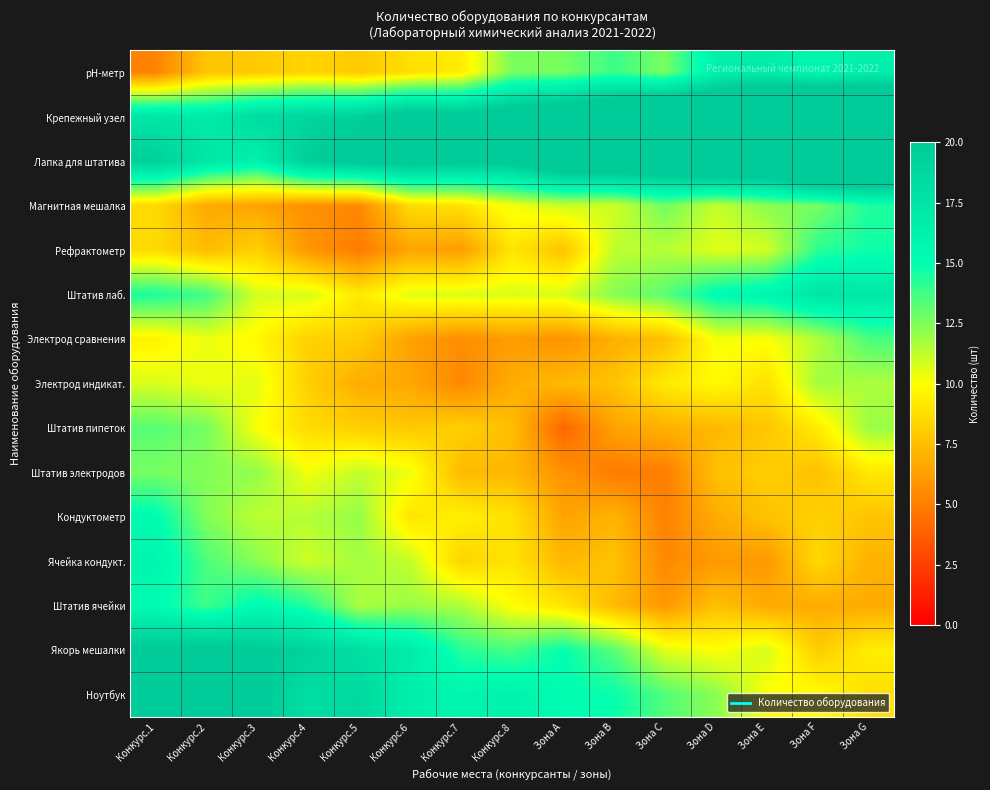

Reading left to right, extract all data points from this chart.

рН-метр: Конкурс.1=5.1	Конкурс.2=7.7	Конкурс.3=7.9	Конкурс.4=8.4	Конкурс.5=7.9	Конкурс.6=8.8	Конкурс.7=9.3	Конкурс.8=12.6	Зона A=12.7	Зона B=13.8	Зона C=12.6	Зона D=16.3	Зона E=16.8	Зона F=15.8	Зона G=16.5
Крепежный узел: Конкурс.1=17.4	Конкурс.2=16.9	Конкурс.3=18.4	Конкурс.4=19.0	Конкурс.5=19.4	Конкурс.6=21.3	Конкурс.7=20.7	Конкурс.8=22.0	Зона A=23.1	Зона B=24.2	Зона C=26.1	Зона D=25.2	Зона E=27.0	Зона F=28.1	Зона G=27.3
Лапка для штатива: Конкурс.1=19.5	Конкурс.2=17.4	Конкурс.3=16.2	Конкурс.4=19.7	Конкурс.5=20.6	Конкурс.6=21.0	Конкурс.7=20.3	Конкурс.8=20.6	Зона A=23.2	Зона B=23.3	Зона C=23.2	Зона D=25.2	Зона E=24.7	Зона F=28.2	Зона G=27.1
Магнитная мешалка: Конкурс.1=8.6	Конкурс.2=6.6	Конкурс.3=6.4	Конкурс.4=5.6	Конкурс.5=5.4	Конкурс.6=8.6	Конкурс.7=8.9	Конкурс.8=10.2	Зона A=11.0	Зона B=10.9	Зона C=12.8	Зона D=11.1	Зона E=12.3	Зона F=12.7	Зона G=14.4
Рефрактометр: Конкурс.1=8.6	Конкурс.2=7.4	Конкурс.3=8.2	Конкурс.4=5.9	Конкурс.5=4.8	Конкурс.6=6.5	Конкурс.7=6.1	Конкурс.8=9.0	Зона A=7.7	Зона B=11.2	Зона C=11.5	Зона D=10.6	Зона E=10.9	Зона F=14.2	Зона G=14.7
Штатив лаб.: Конкурс.1=14.5	Конкурс.2=13.7	Конкурс.3=10.8	Конкурс.4=10.8	Конкурс.5=9.2	Конкурс.6=10.6	Конкурс.7=10.7	Конкурс.8=10.7	Зона A=10.8	Зона B=12.4	Зона C=13.3	Зона D=15.3	Зона E=15.9	Зона F=17.5	Зона G=17.1
Электрод сравнения: Конкурс.1=9.5	Конкурс.2=10.4	Конкурс.3=9.7	Конкурс.4=8.3	Конкурс.5=8.0	Конкурс.6=6.3	Конкурс.7=5.6	Конкурс.8=6.1	Зона A=5.8	Зона B=6.9	Зона C=7.5	Зона D=10.2	Зона E=10.1	Зона F=11.5	Зона G=13.6
Электрод индикат.: Конкурс.1=10.7	Конкурс.2=10.4	Конкурс.3=10.6	Конкурс.4=8.1	Конкурс.5=6.8	Конкурс.6=6.6	Конкурс.7=5.3	Конкурс.8=6.8	Зона A=7.3	Зона B=7.6	Зона C=9.2	Зона D=9.8	Зона E=8.8	Зона F=11.8	Зона G=11.6
Штатив пипеток: Конкурс.1=13.3	Конкурс.2=12.7	Конкурс.3=10.1	Конкурс.4=8.6	Конкурс.5=8.1	Конкурс.6=7.9	Конкурс.7=8.2	Конкурс.8=7.4	Зона A=4.0	Зона B=6.4	Зона C=7.0	Зона D=7.2	Зона E=7.8	Зона F=9.3	Зона G=12.0
Штатив электродов: Конкурс.1=12.7	Конкурс.2=12.4	Конкурс.3=12.1	Конкурс.4=10.2	Конкурс.5=11.2	Конкурс.6=10.3	Конкурс.7=7.3	Конкурс.8=7.2	Зона A=5.8	Зона B=4.9	Зона C=5.0	Зона D=7.5	Зона E=8.1	Зона F=7.6	Зона G=9.1
Кондуктометр: Конкурс.1=15.3	Конкурс.2=12.4	Конкурс.3=11.3	Конкурс.4=11.5	Конкурс.5=12.1	Конкурс.6=9.0	Конкурс.7=9.4	Конкурс.8=8.9	Зона A=6.4	Зона B=7.0	Зона C=5.1	Зона D=6.8	Зона E=7.6	Зона F=8.2	Зона G=7.7
Ячейка кондукт.: Конкурс.1=15.9	Конкурс.2=13.5	Конкурс.3=12.3	Конкурс.4=11.0	Конкурс.5=11.8	Конкурс.6=11.2	Конкурс.7=8.3	Конкурс.8=9.0	Зона A=7.3	Зона B=7.6	Зона C=5.4	Зона D=6.1	Зона E=6.0	Зона F=8.5	Зона G=7.0
Штатив ячейки: Конкурс.1=15.3	Конкурс.2=13.8	Конкурс.3=15.3	Конкурс.4=14.3	Конкурс.5=11.6	Конкурс.6=12.0	Конкурс.7=11.6	Конкурс.8=10.0	Зона A=9.0	Зона B=7.3	Зона C=6.0	Зона D=7.5	Зона E=6.7	Зона F=6.8	Зона G=6.7
Якорь мешалки: Конкурс.1=20.2	Конкурс.2=20.5	Конкурс.3=20.1	Конкурс.4=19.2	Конкурс.5=18.1	Конкурс.6=16.8	Конкурс.7=14.3	Конкурс.8=13.6	Зона A=15.0	Зона B=13.2	Зона C=10.6	Зона D=10.0	Зона E=10.8	Зона F=8.0	Зона G=9.3
Ноутбук: Конкурс.1=21.6	Конкурс.2=21.2	Конкурс.3=20.2	Конкурс.4=18.1	Конкурс.5=18.7	Конкурс.6=16.4	Конкурс.7=15.8	Конкурс.8=16.2	Зона A=15.1	Зона B=14.8	Зона C=13.4	Зона D=12.3	Зона E=10.0	Зона F=10.0	Зона G=8.8